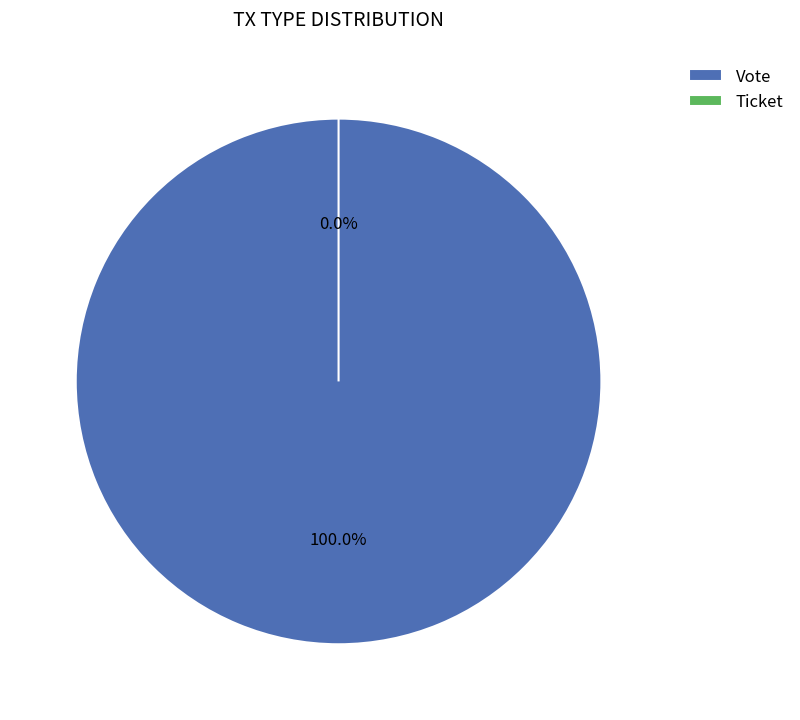

To the nearest percent, what is the combined percentage of Vote and Ticket?

100%